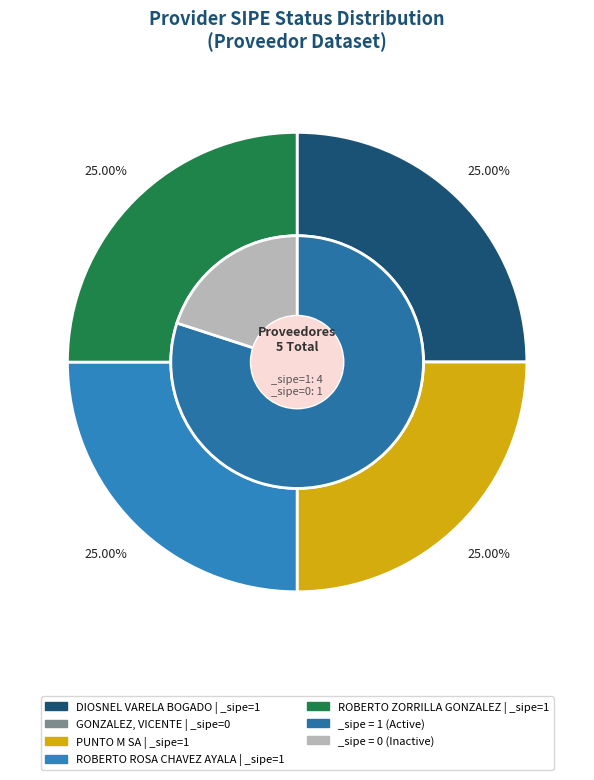

How many slices are in this pie chart?

5